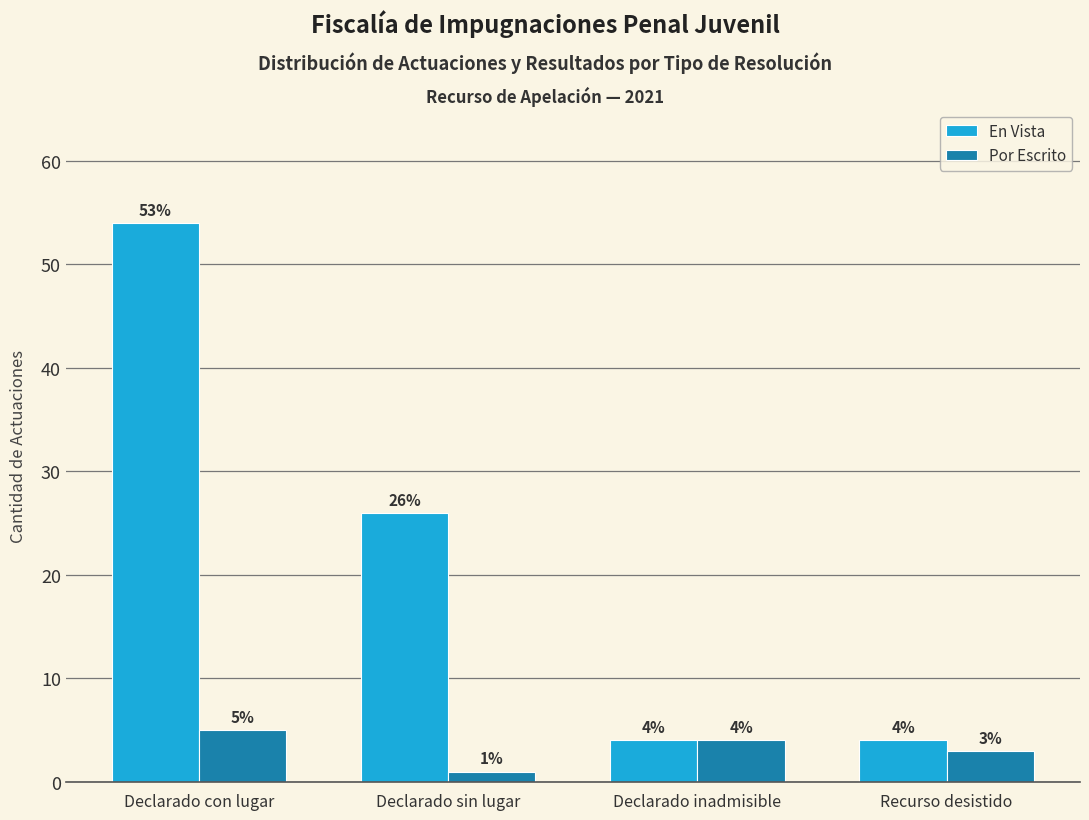

Reading left to right, what are all the values shown in this chart?

En Vista: Declarado con lugar=54	Declarado sin lugar=26	Declarado inadmisible=4	Recurso desistido=4
Por Escrito: Declarado con lugar=5	Declarado sin lugar=1	Declarado inadmisible=4	Recurso desistido=3